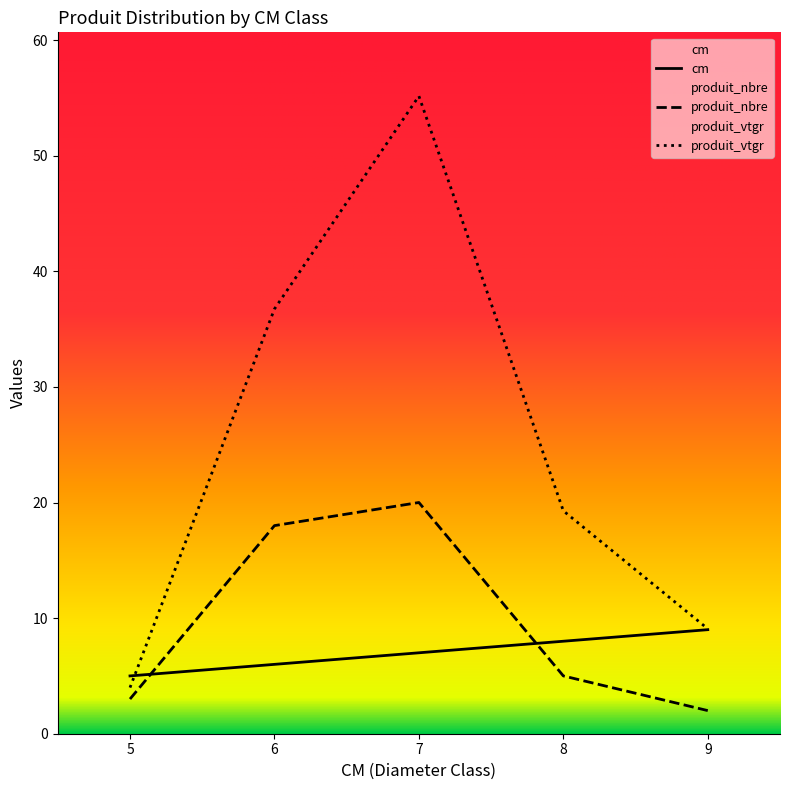

Which category has the highest value in the cm series?

9